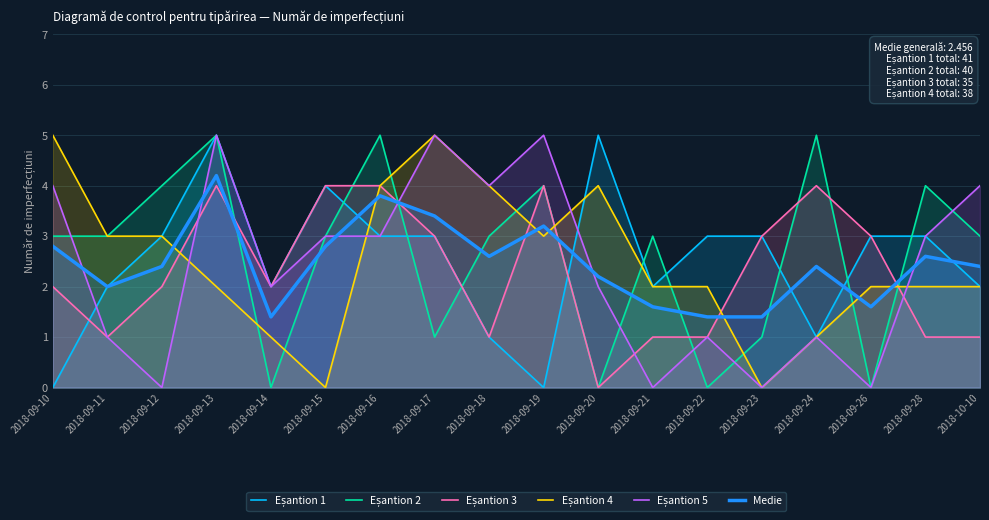

What is the value of the Eșantion 1 point at the 15th from the left?

1.0